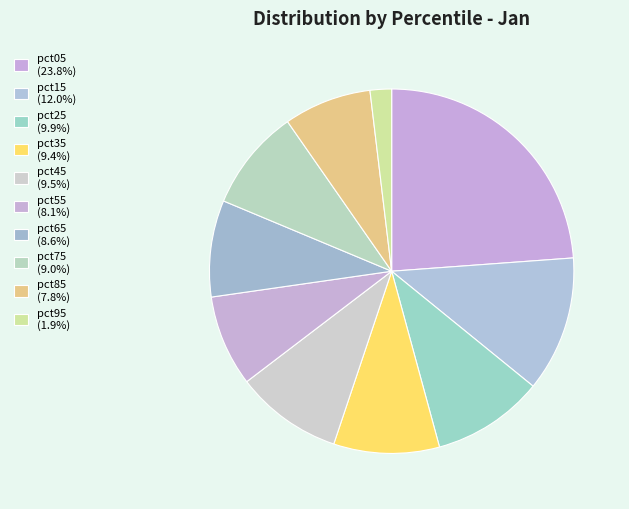

What is the change in value from pct15 to pct65?

-0.1